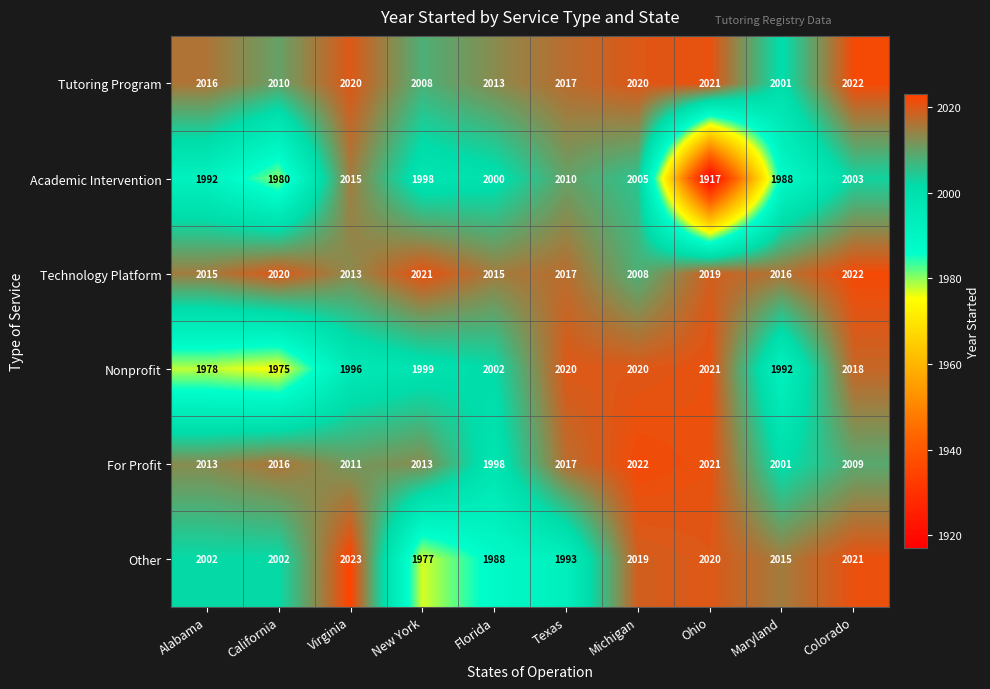

Between Alabama and Michigan, which series saw the biggest shift?

Nonprofit